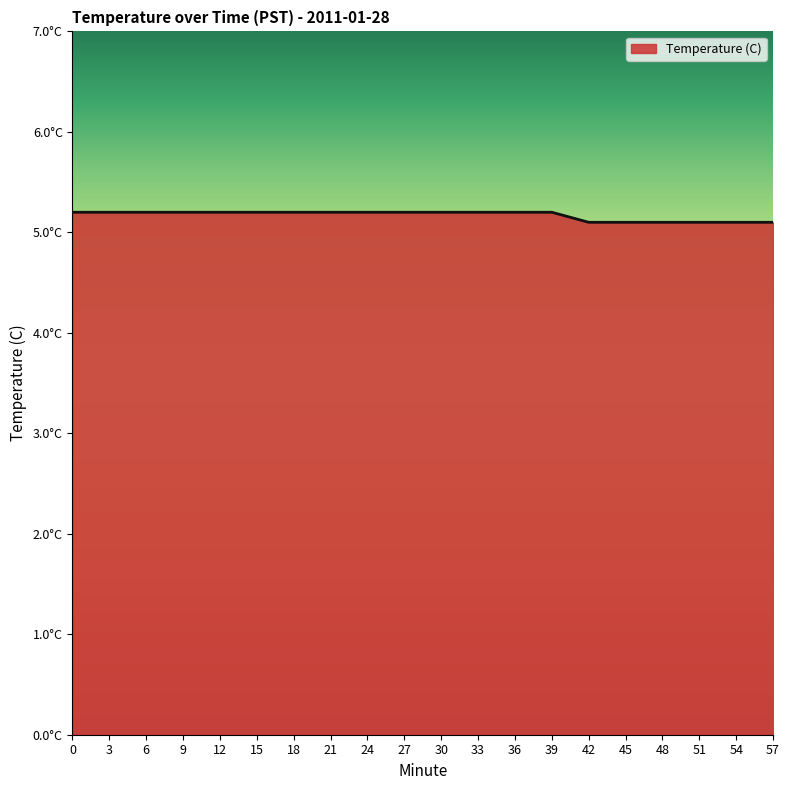

What is the difference between the maximum and second lowest values?

0.1